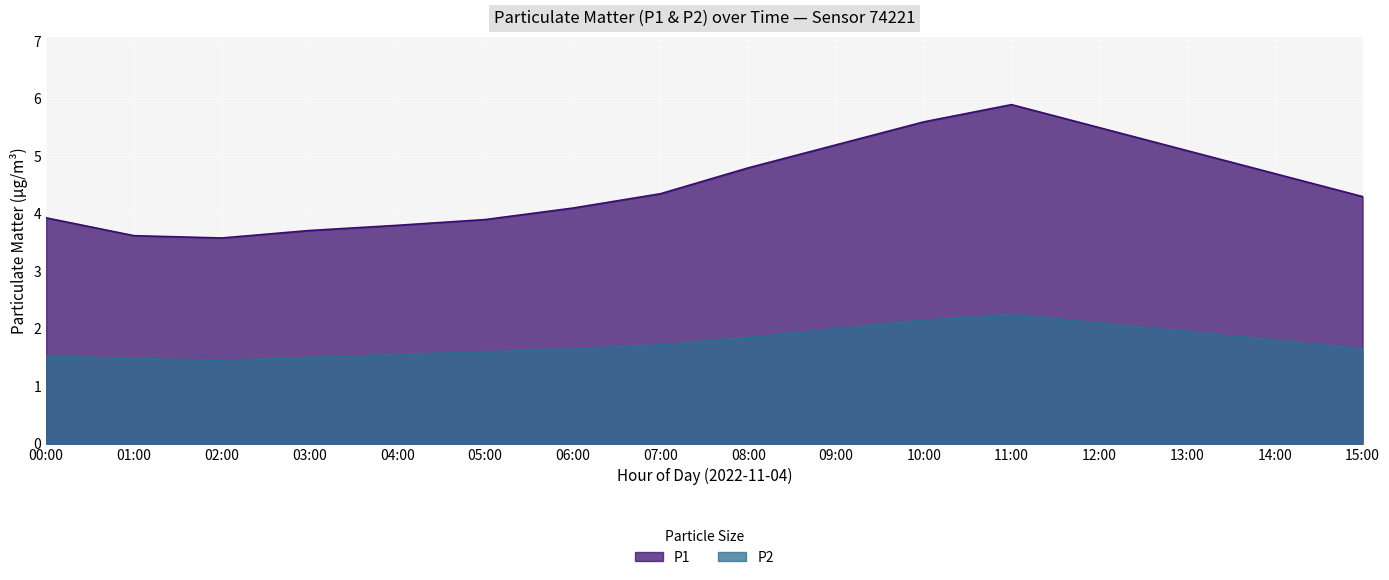

Is it true that P2 equals 2.1 at 10:00?

True